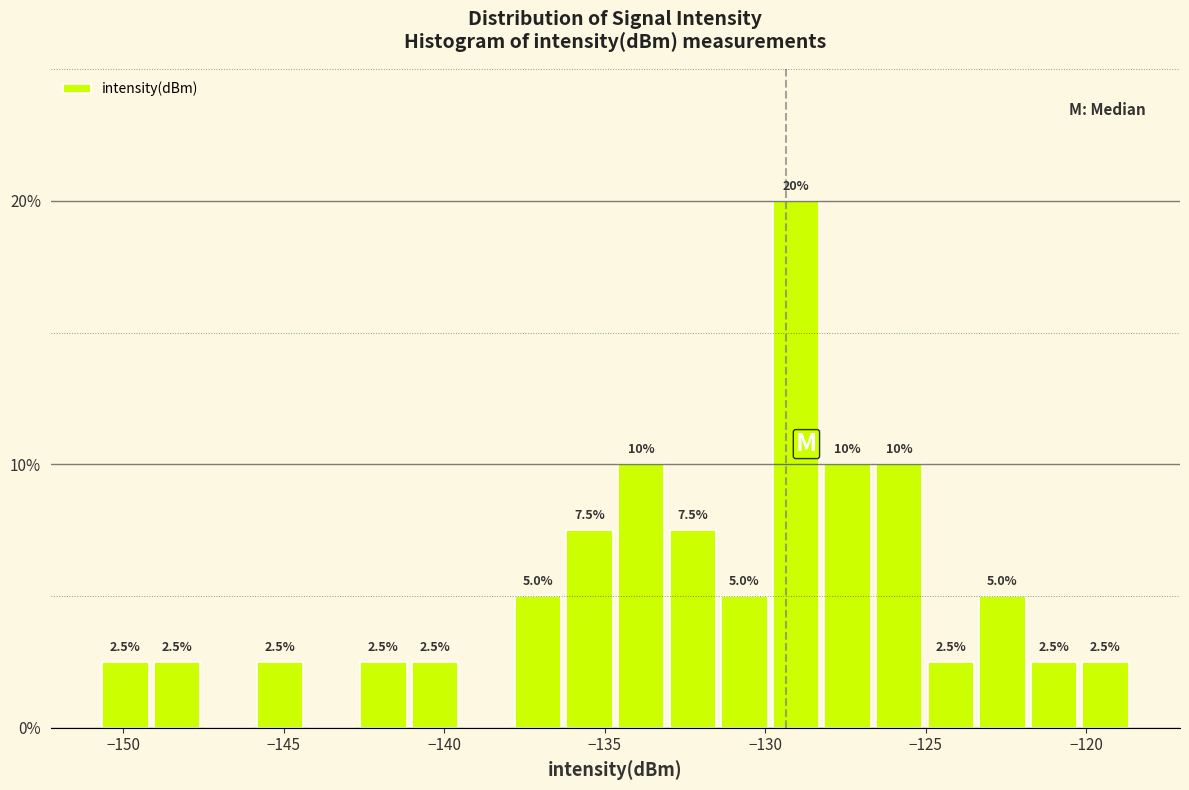

Around what value on the x-axis is the tallest bar? Give the approximate position of its centre, as read against the axis.

-129.0